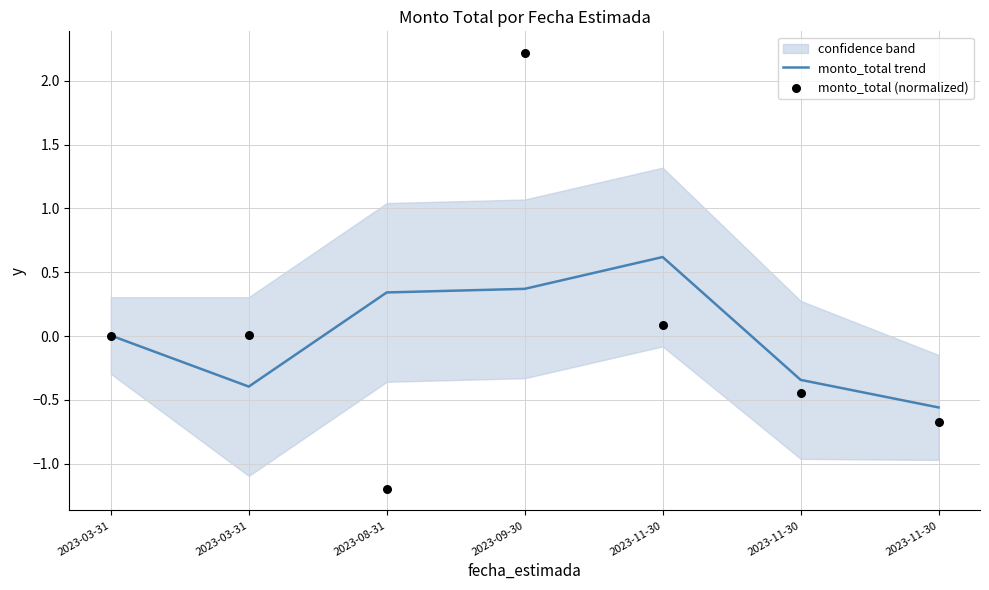

Is the value of monto_total trend at 2023-03-31 greater than the value of monto_total (normalized) at 2023-11-30?

No